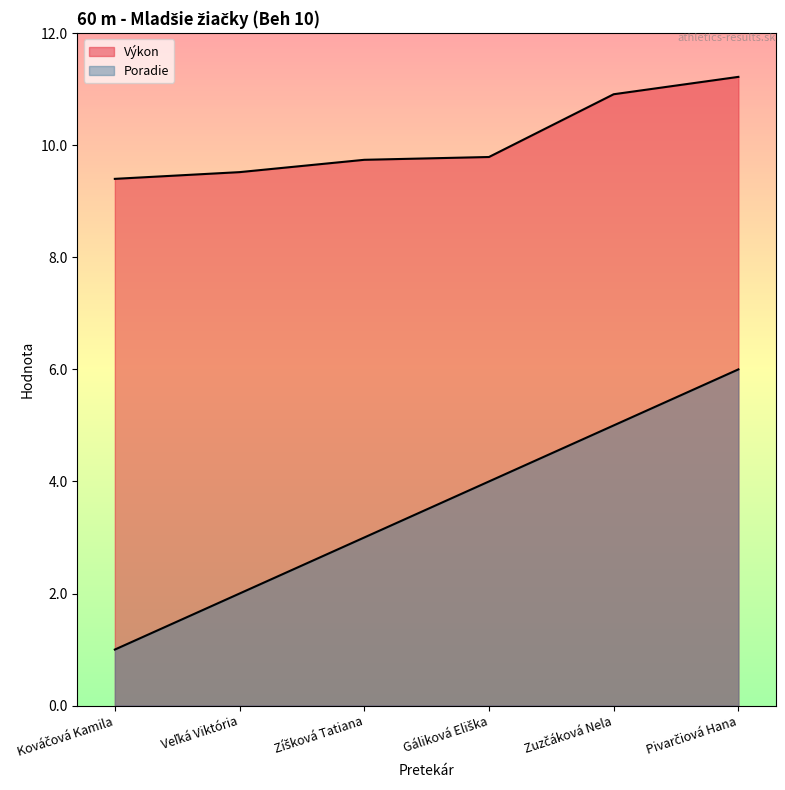

What is the average value of the Poradie series?

3.5